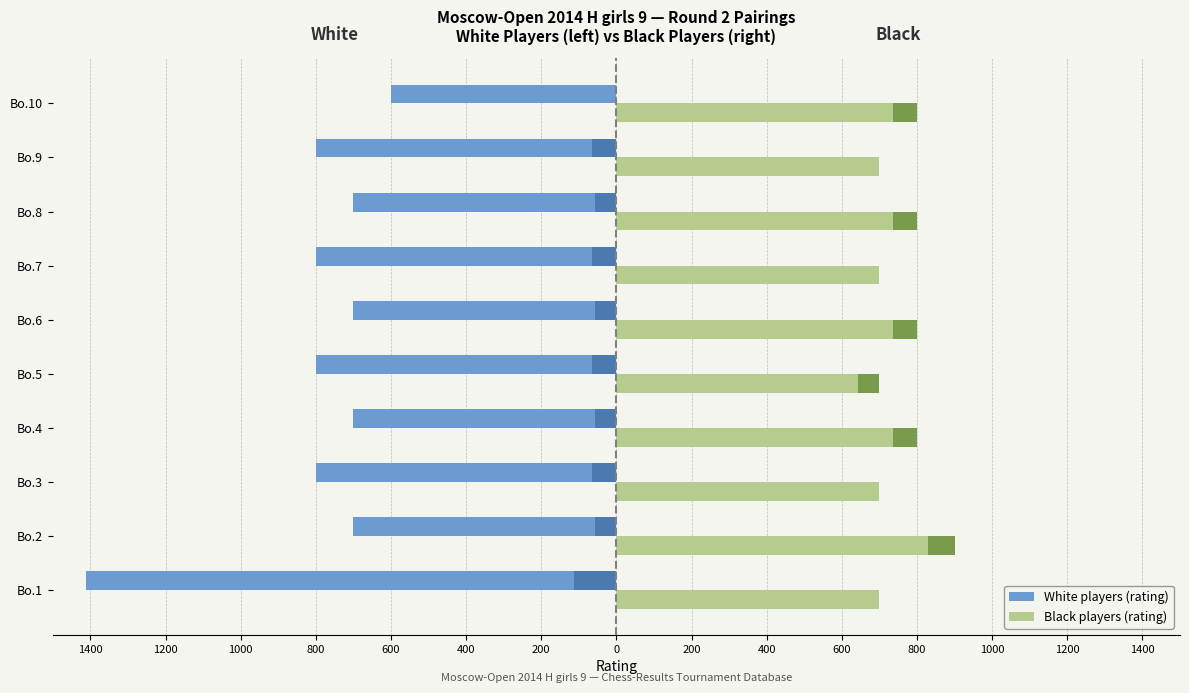

Reading left to right, what are all the values shown in this chart?

White players (rating): -1412	-700	-800	-700	-800	-700	-800	-700	-800	-600
Black players (rating): 700	900	700	800	700	800	700	800	700	800